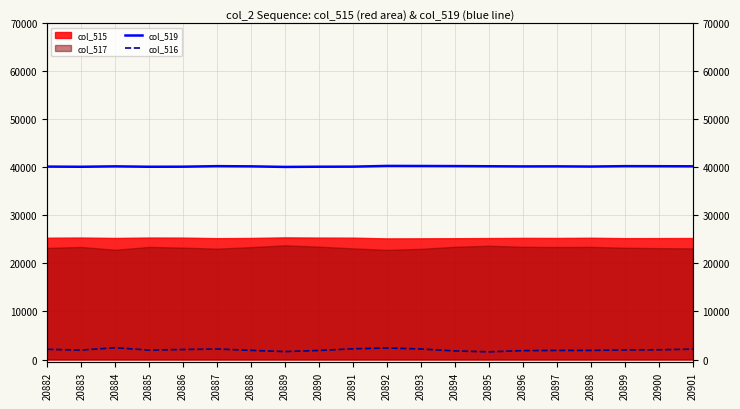

True or false: col_516 and col_519 cross at least once.

False